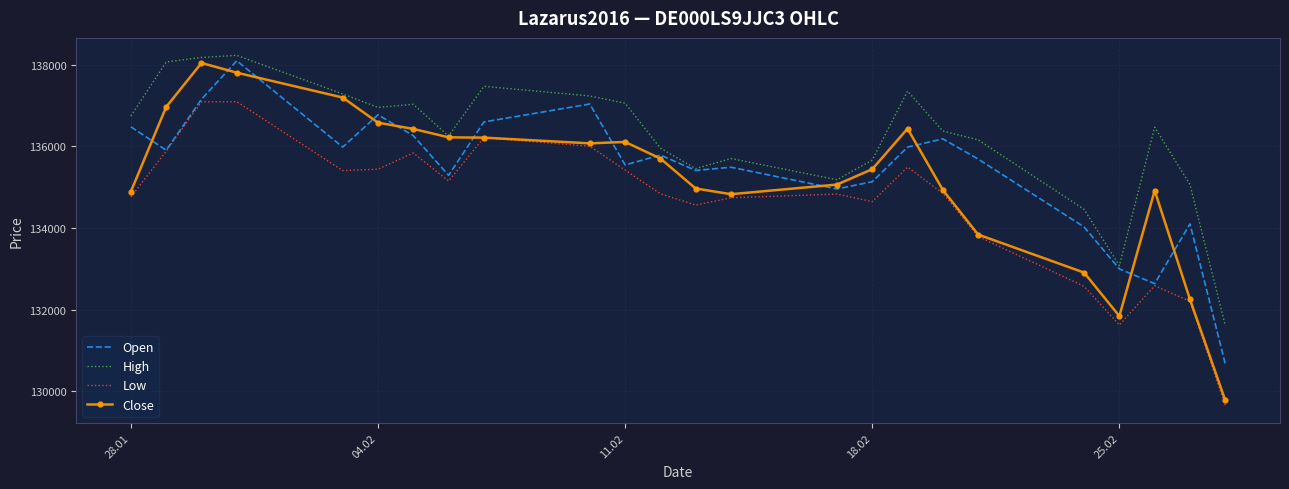

Which series has the widest spread of values?

Close